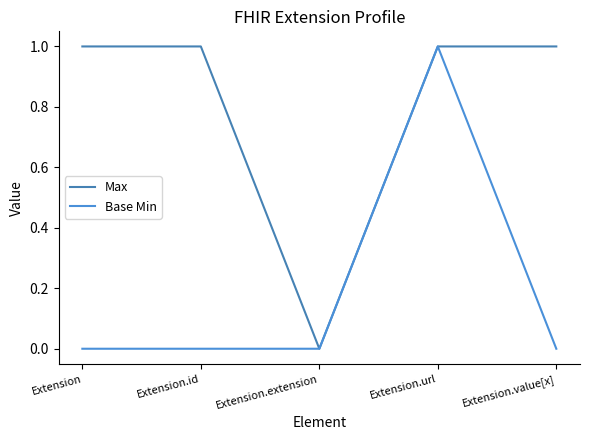

Is this an area chart (filled region under the line)?

No